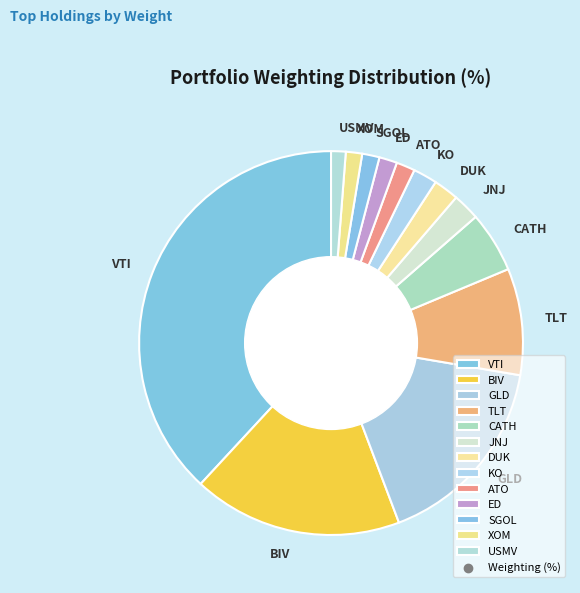

Is there any slice that represents more than half of the pie?

No